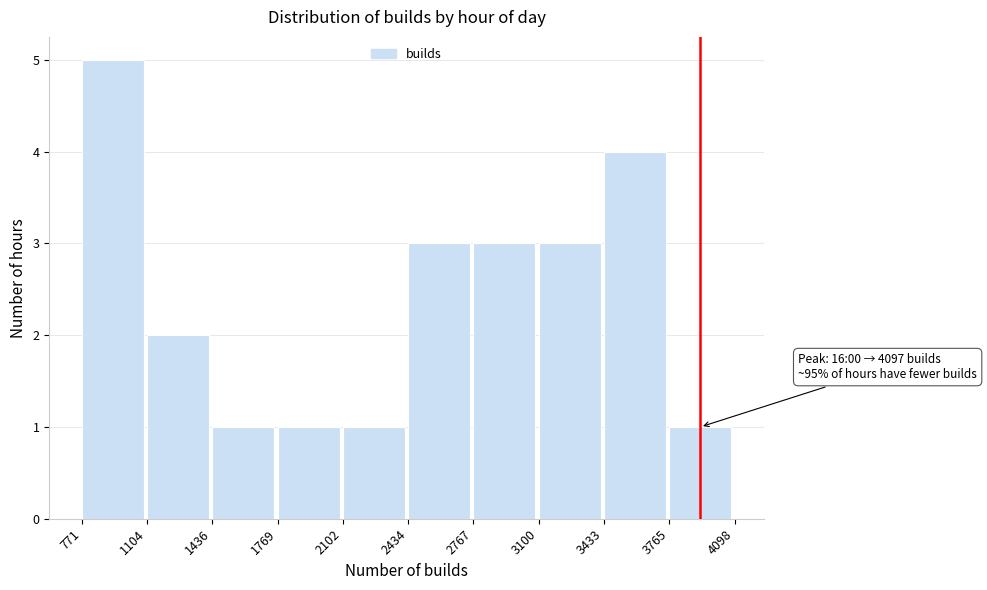

Which range on the x-axis has the tallest bar?

771 to 1104